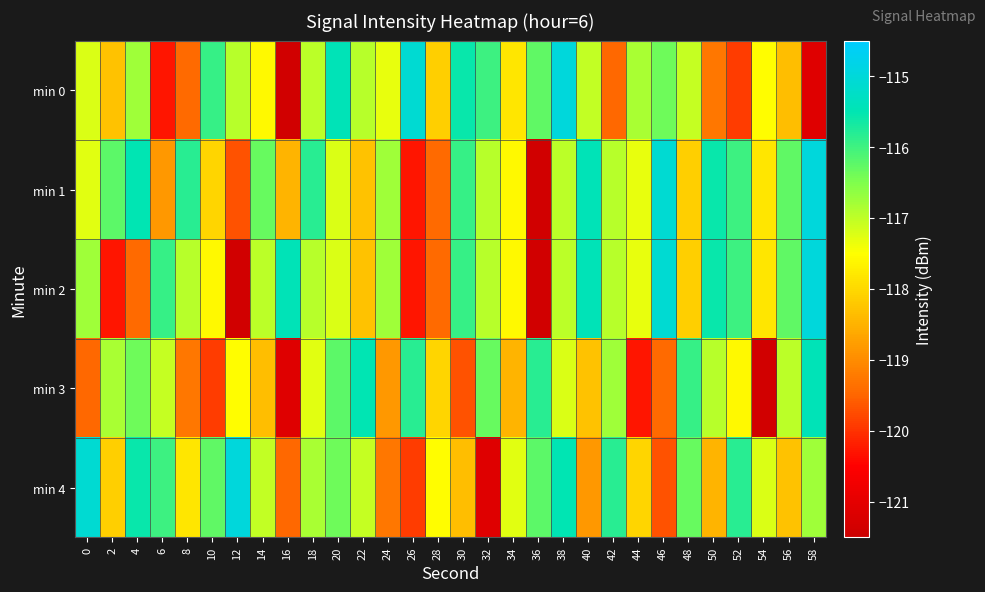

Reading left to right, transcribe all the data shown in this chart.

min 0: 0=-117.2	2=-118.3	4=-116.8	6=-120.3	8=-119.4	10=-115.9	12=-117.0	14=-117.6	16=-121.4	18=-117.0	20=-115.5	22=-117.0	24=-117.3	26=-115.1	28=-118.1	30=-115.6	32=-116.0	34=-117.8	36=-116.3	38=-115.0	40=-117.0	42=-119.5	44=-116.8	46=-116.4	48=-117.0	50=-119.3	52=-119.9	54=-117.5	56=-118.4	58=-121.1
min 1: 0=-117.3	2=-116.2	4=-115.5	6=-118.8	8=-115.8	10=-118.1	12=-119.7	14=-116.3	16=-118.5	18=-115.8	20=-117.2	22=-118.3	24=-116.8	26=-120.3	28=-119.4	30=-115.9	32=-117.0	34=-117.6	36=-121.4	38=-117.0	40=-115.5	42=-117.0	44=-117.3	46=-115.1	48=-118.1	50=-115.6	52=-116.0	54=-117.8	56=-116.3	58=-115.0
min 2: 0=-116.8	2=-120.3	4=-119.4	6=-115.9	8=-117.0	10=-117.6	12=-121.4	14=-117.0	16=-115.5	18=-117.0	20=-117.2	22=-118.3	24=-116.8	26=-120.3	28=-119.4	30=-115.9	32=-117.0	34=-117.6	36=-121.4	38=-117.0	40=-115.5	42=-117.0	44=-117.3	46=-115.1	48=-118.1	50=-115.6	52=-116.0	54=-117.8	56=-116.3	58=-115.0
min 3: 0=-119.5	2=-116.8	4=-116.4	6=-117.0	8=-119.3	10=-119.9	12=-117.5	14=-118.4	16=-121.1	18=-117.3	20=-116.2	22=-115.5	24=-118.8	26=-115.8	28=-118.1	30=-119.7	32=-116.3	34=-118.5	36=-115.8	38=-117.2	40=-118.3	42=-116.8	44=-120.3	46=-119.4	48=-115.9	50=-117.0	52=-117.6	54=-121.4	56=-117.0	58=-115.5
min 4: 0=-115.1	2=-118.1	4=-115.6	6=-116.0	8=-117.8	10=-116.3	12=-115.0	14=-117.0	16=-119.5	18=-116.8	20=-116.4	22=-117.0	24=-119.3	26=-119.9	28=-117.5	30=-118.4	32=-121.1	34=-117.3	36=-116.2	38=-115.5	40=-118.8	42=-115.8	44=-118.1	46=-119.7	48=-116.3	50=-118.5	52=-115.8	54=-117.2	56=-118.3	58=-116.8